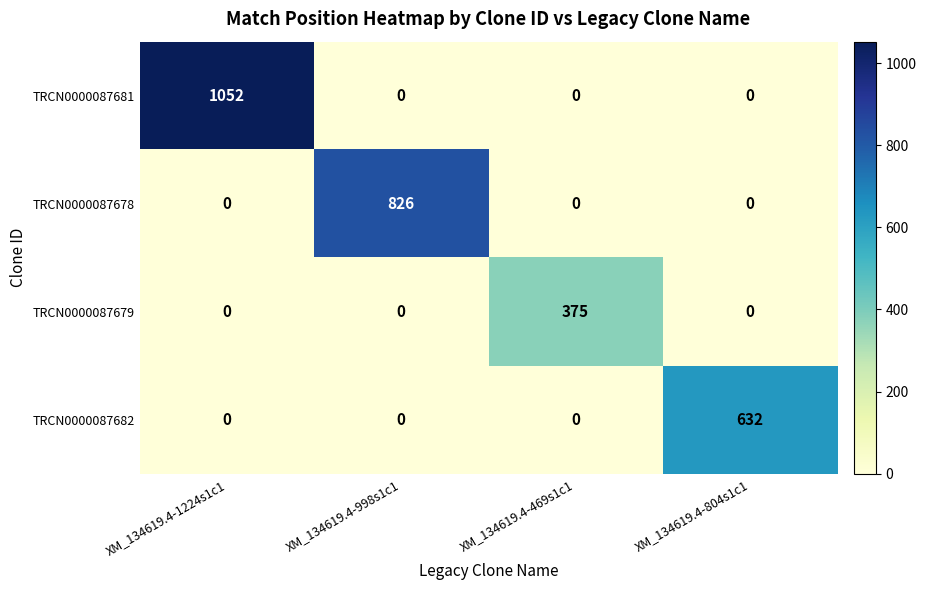

At how many categories does at least one series exceed 29?

4